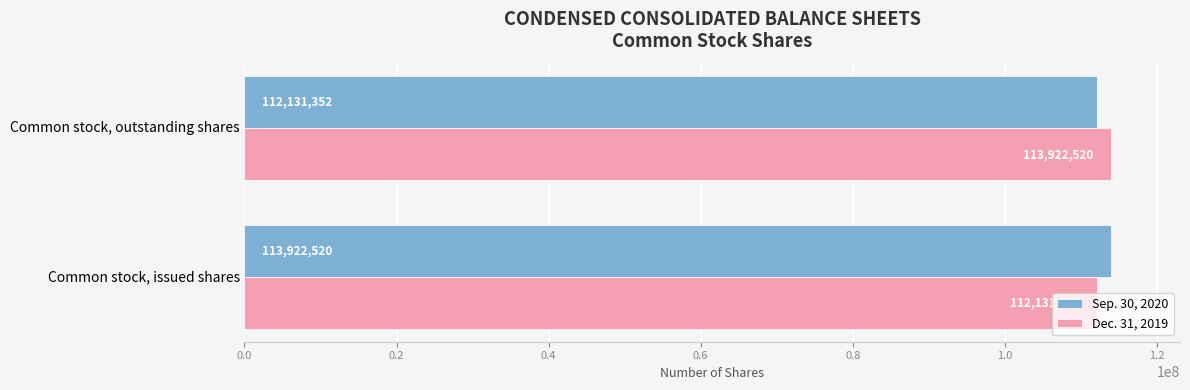

What is the sum of all Dec. 31, 2019 values?

226053872